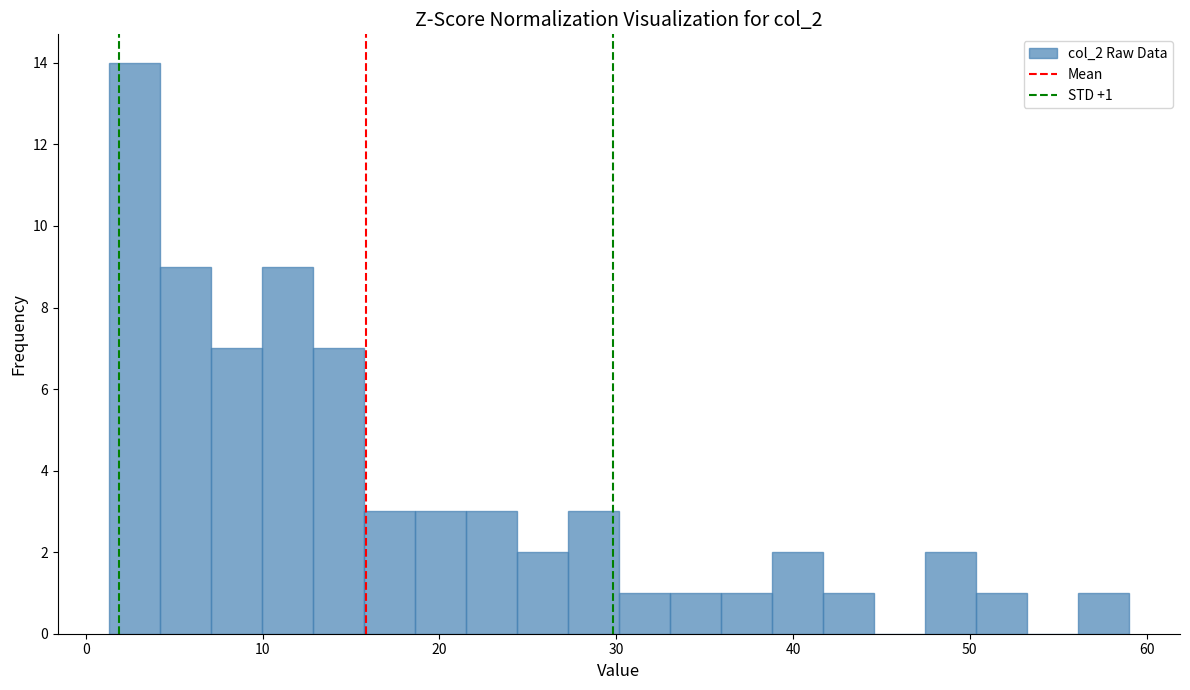

Read against the x-axis, roughly where is the centre of the tallest bar?

3